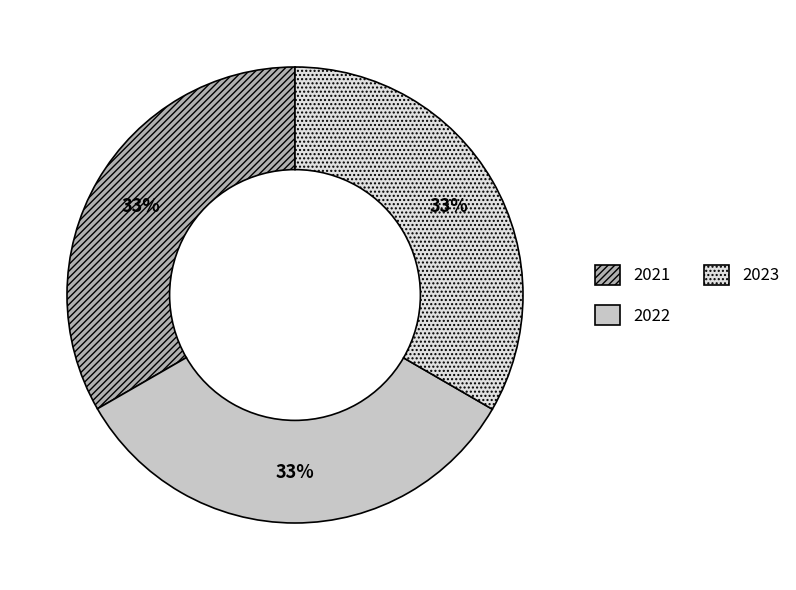

Count the number of slices in the pie.

3